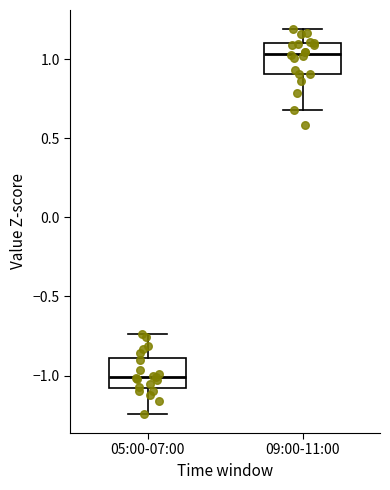

Reading left to right, transcribe this box plot: for each box, give where its median line is, the range the box spans, and where its two whiskers end, as read against the y-axis. The values are not printed on the chart, so give them approximately, as read against the axis.

05:00-07:00: median -1.00, box -1.10 to -0.90, whiskers -1.25 to -0.75
09:00-11:00: median 1.05, box 0.90 to 1.10, whiskers 0.70 to 1.20